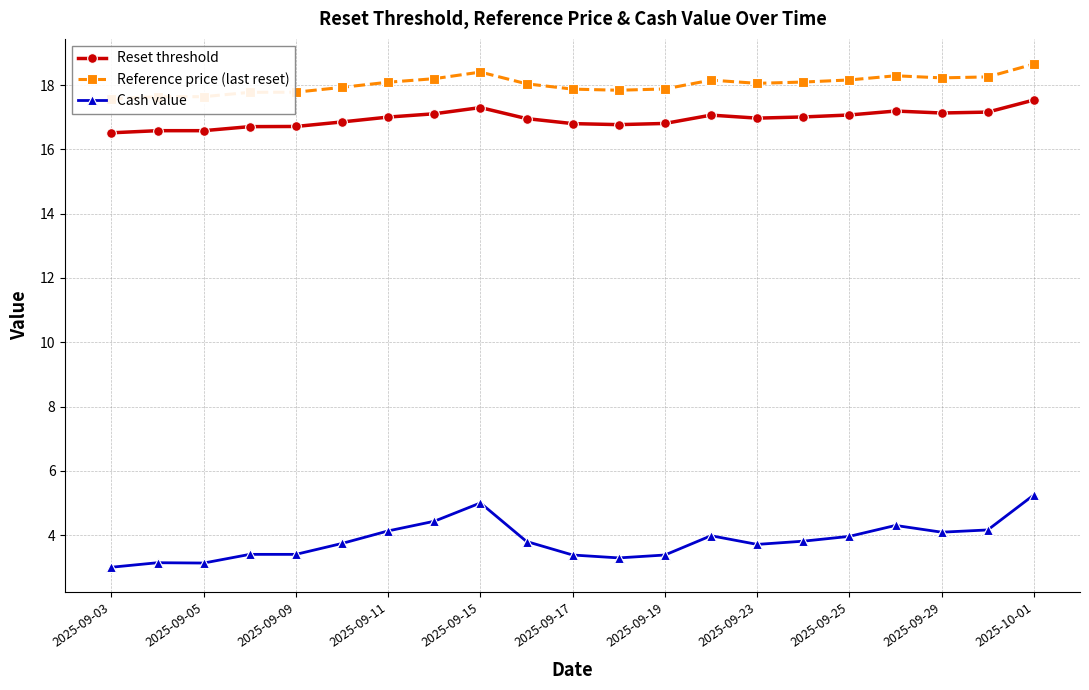

How many interior local peaks does the Reference price (last reset) series have?

3